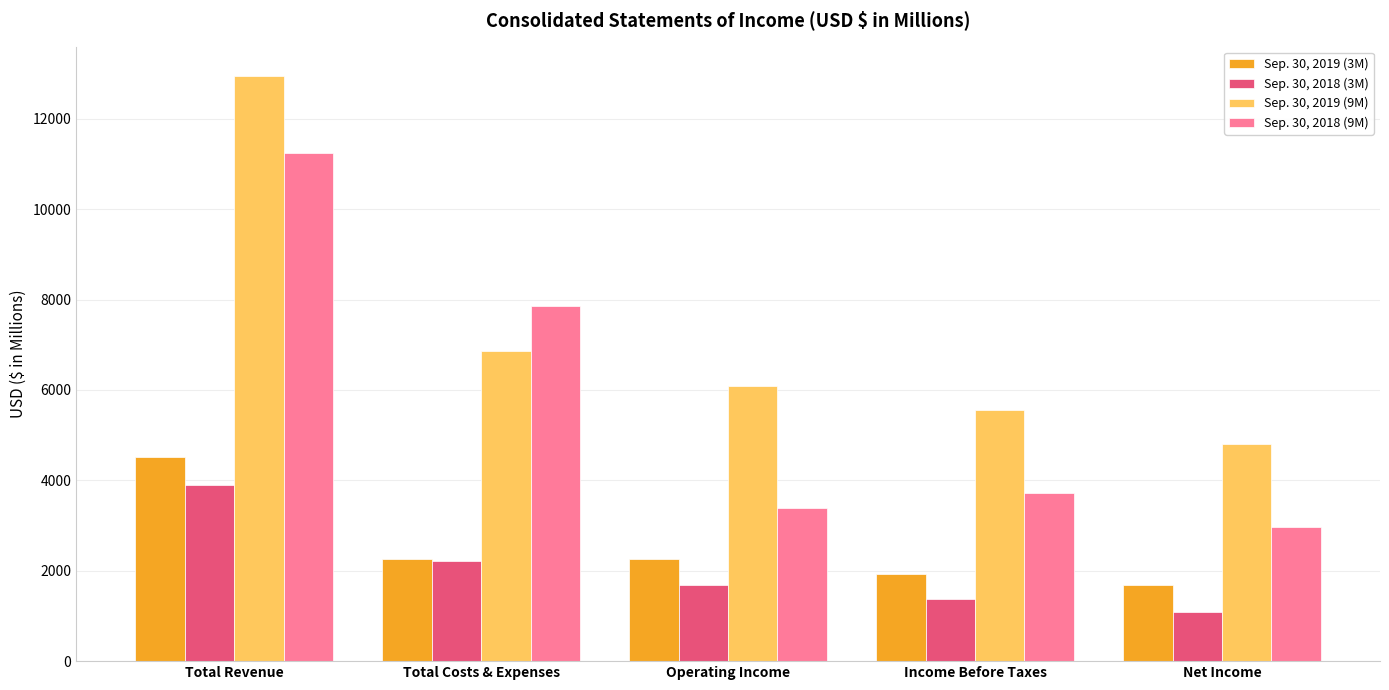

Which series has the largest total across all categories?

Sep. 30, 2019 (9M)